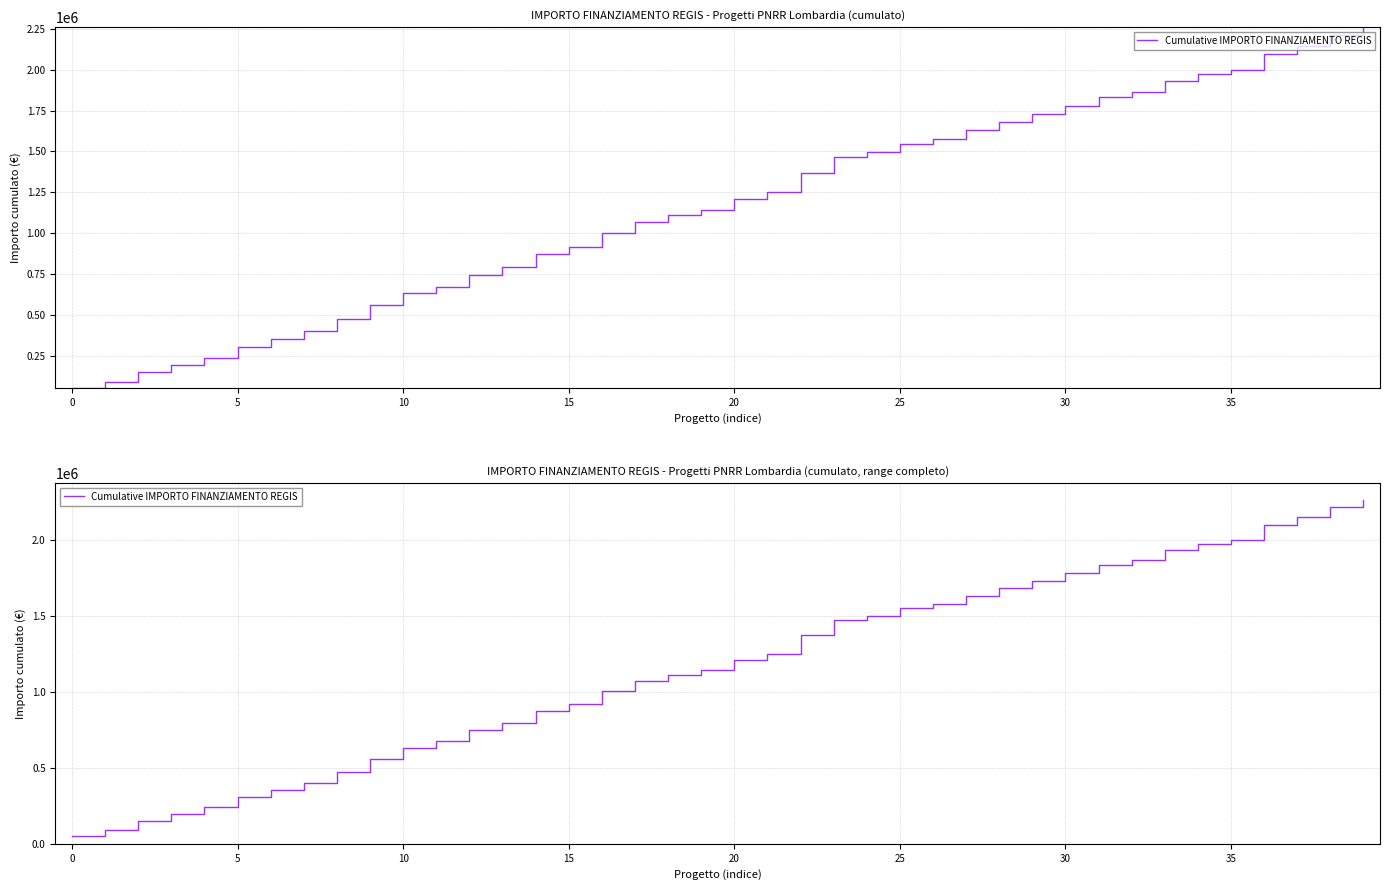

What is the greatest value displayed?

2258793.9